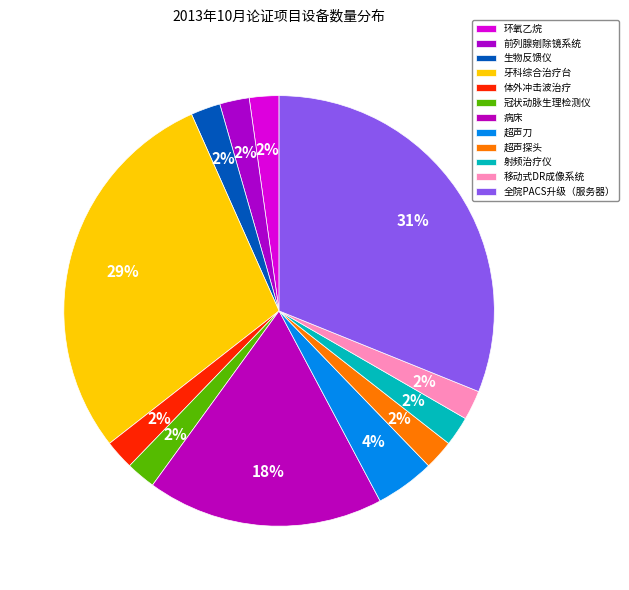

To the nearest percent, what is the difference between the largest and smallest slice percentages?

29%